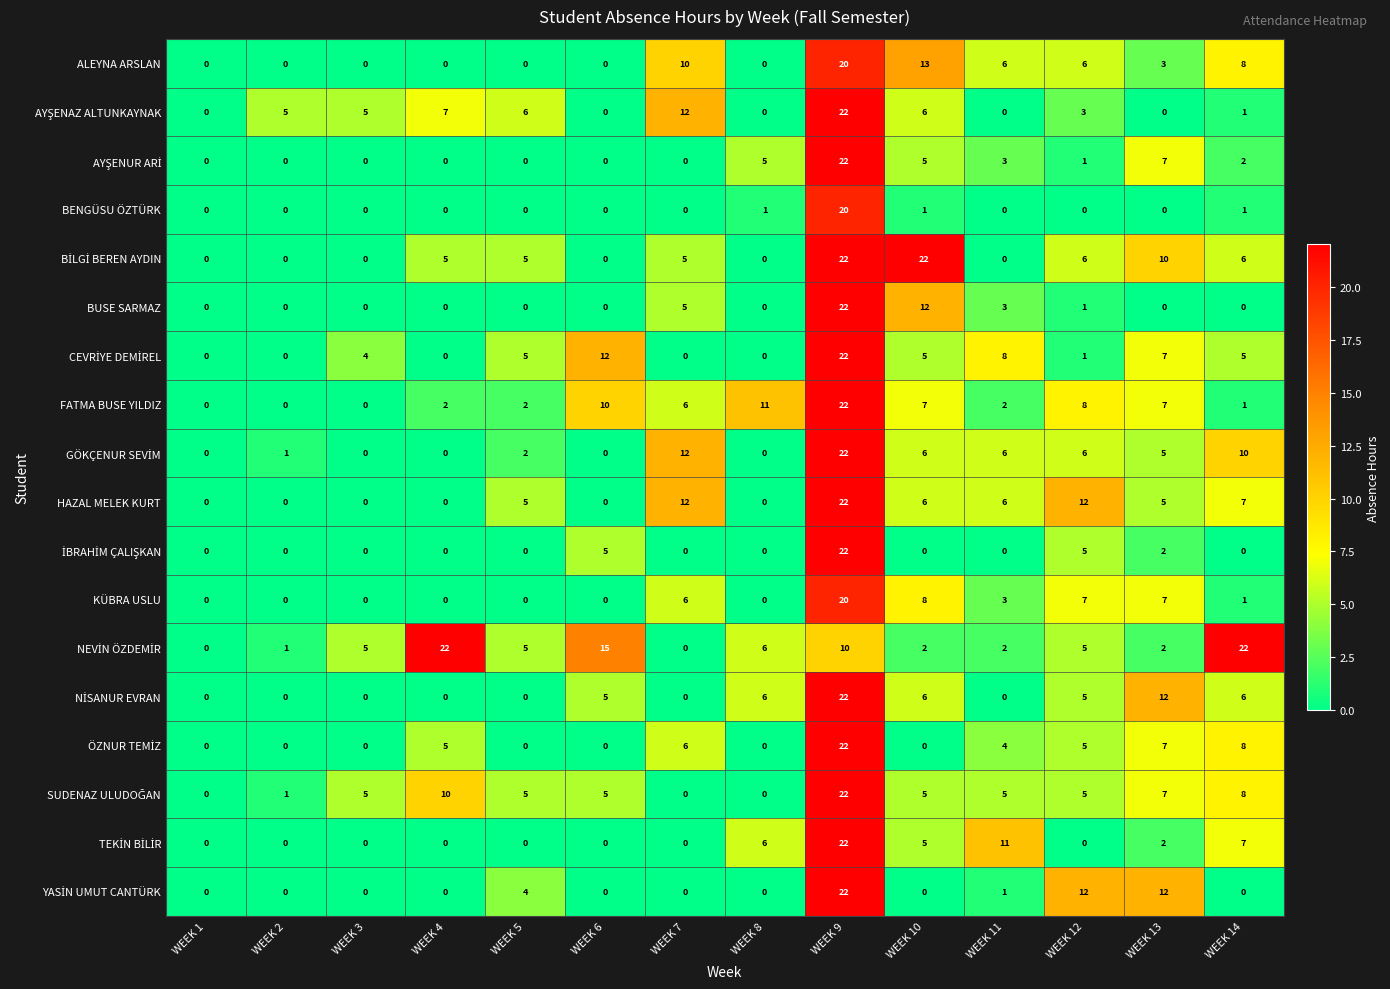

What is the sum of all BUSE SARMAZ values?

43